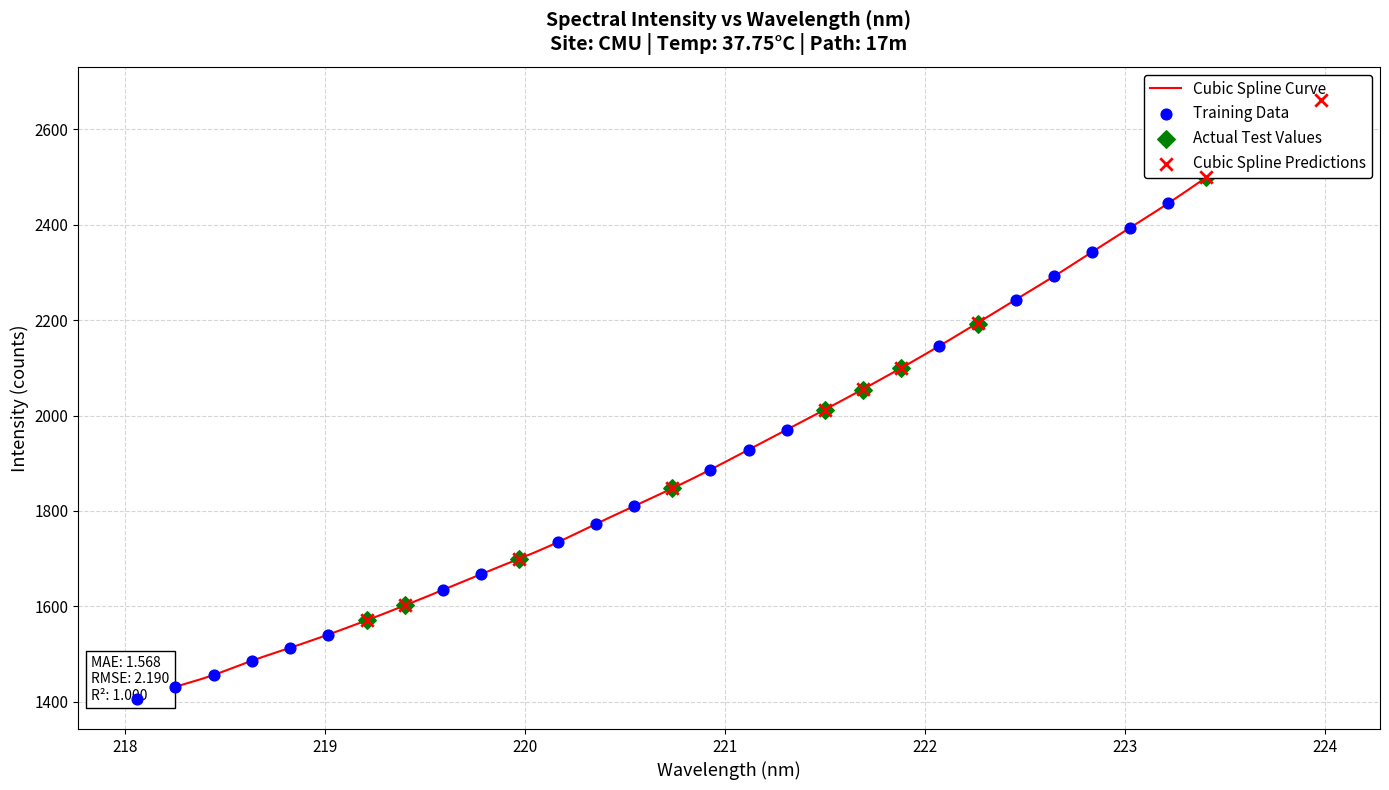

What is the change in value from 18 to 29?

+544.4